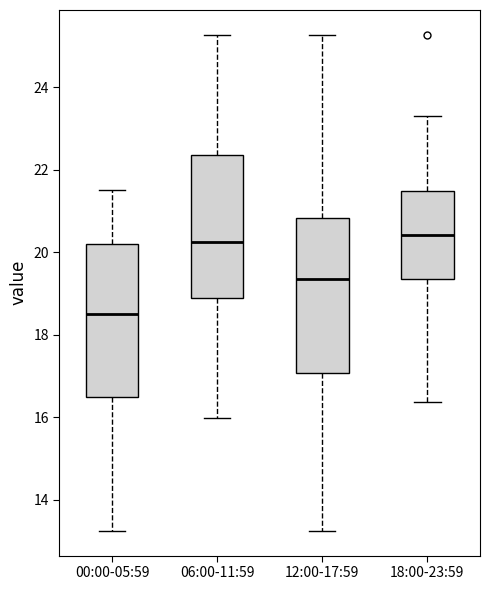

Reading left to right, transcribe this box plot: for each box, give where its median line is, the range the box spans, and where its two whiskers end, as read against the y-axis. The values are not printed on the chart, so give them approximately, as read against the axis.

00:00-05:59: median 18.6, box 16.4 to 20.2, whiskers 13.2 to 21.6
06:00-11:59: median 20.2, box 18.8 to 22.4, whiskers 16.0 to 25.2
12:00-17:59: median 19.4, box 17.0 to 20.8, whiskers 13.2 to 25.2
18:00-23:59: median 20.4, box 19.4 to 21.4, whiskers 16.4 to 23.4